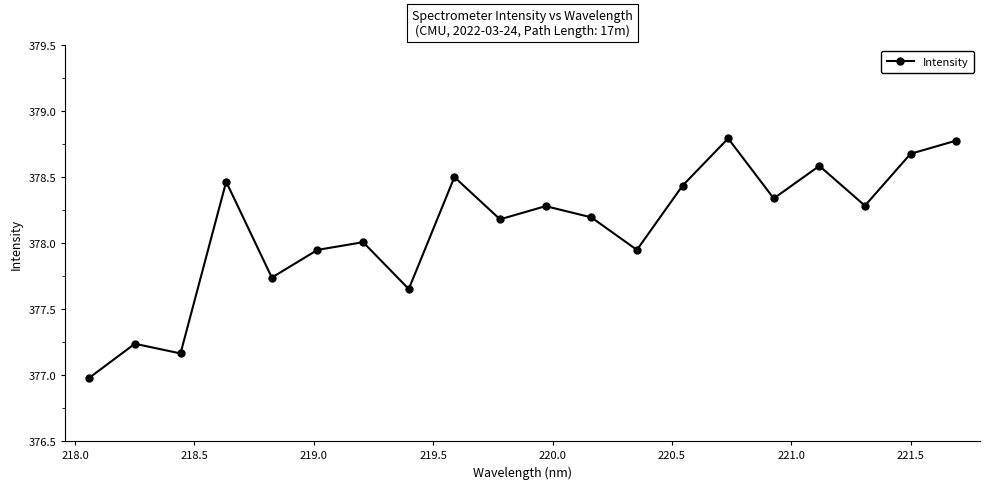

What is the difference between the second highest and second lowest values?

1.6